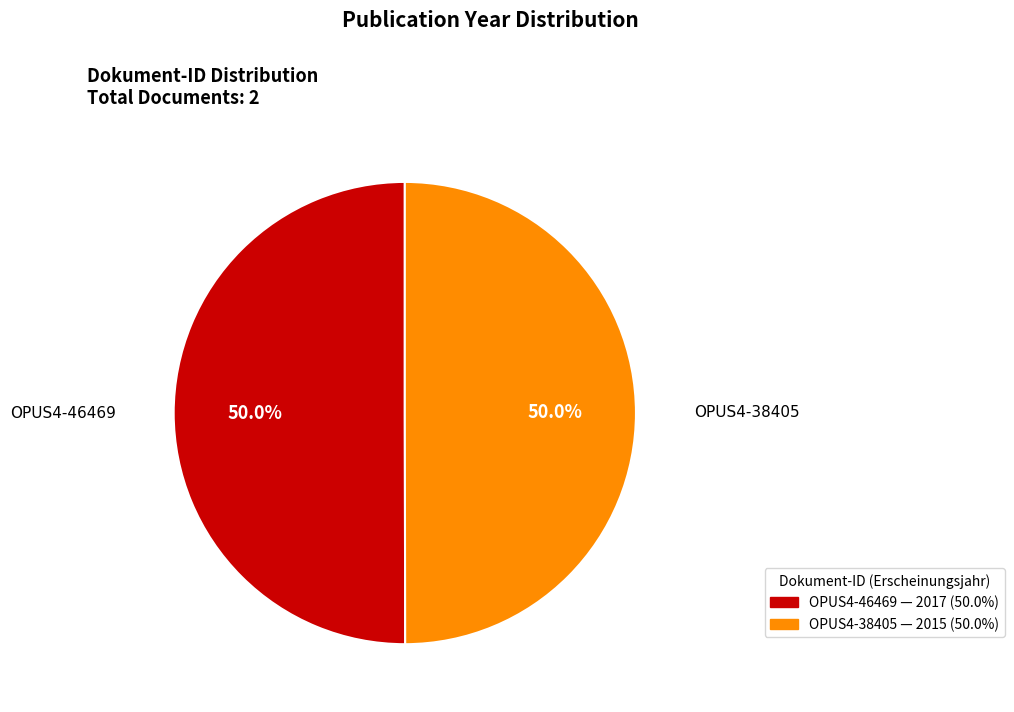

What percentage is the OPUS4-46469 slice, to the nearest percent?

50%